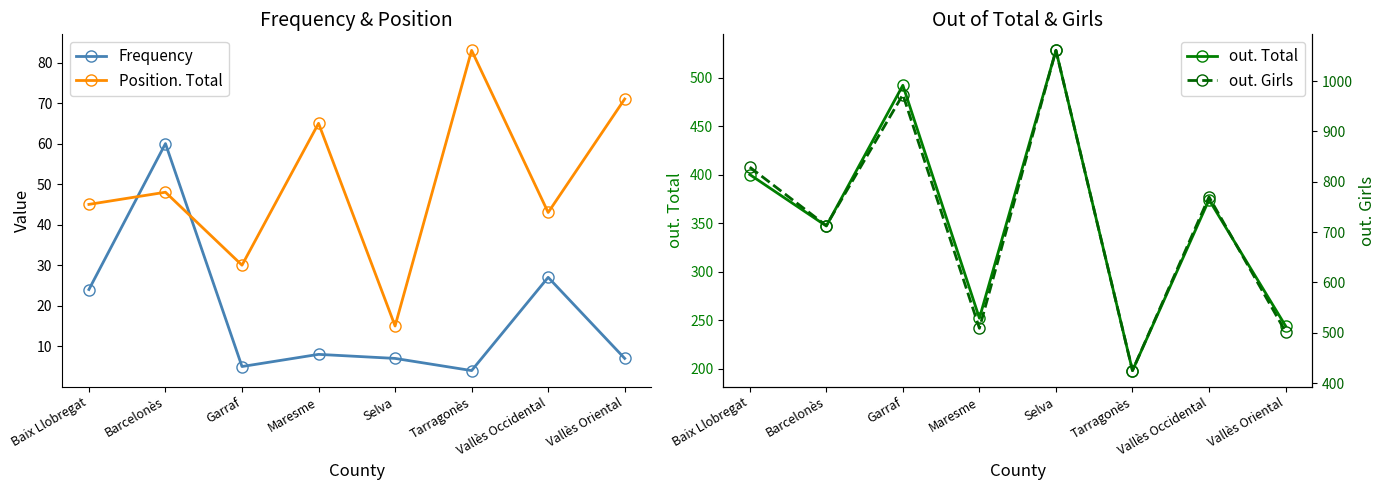

Reading left to right, transcribe all the data shown in this chart.

Frequency: 24	60	5	8	7	4	27	7
Position. Total: 45	48	30	65	15	83	43	71
out. Total: 400	347	492	252	528	198	374	244
out. Girls: 829	713	973	509	1061	425	770	502